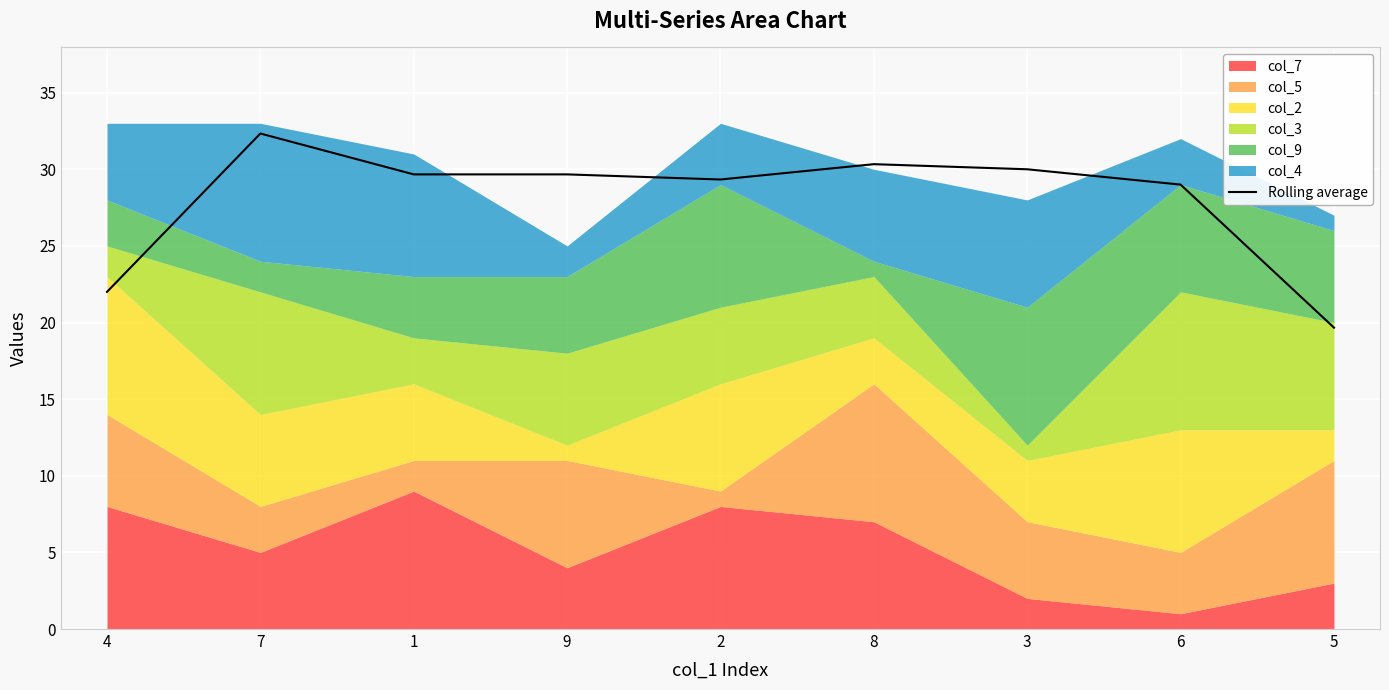

Approximately how many times larger is the value at 3 compared to 1?

1.0